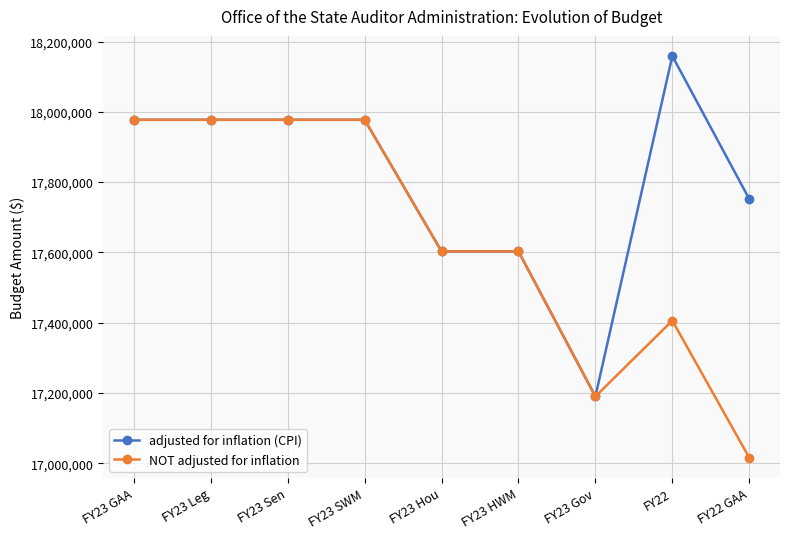

What is the difference between the adjusted for inflation (CPI) values at FY22 GAA and FY23 Sen?

225269